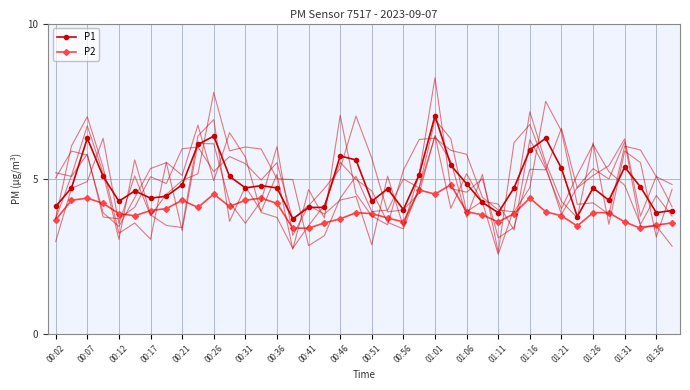

True or false: P2 has more than 2 points higher than both neighbors.

True